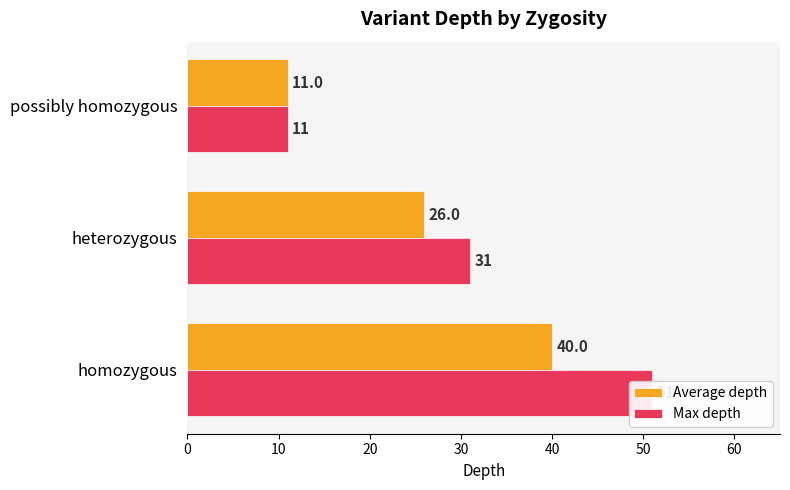

What is the value of the Average depth bar at the 1st from the left?

40